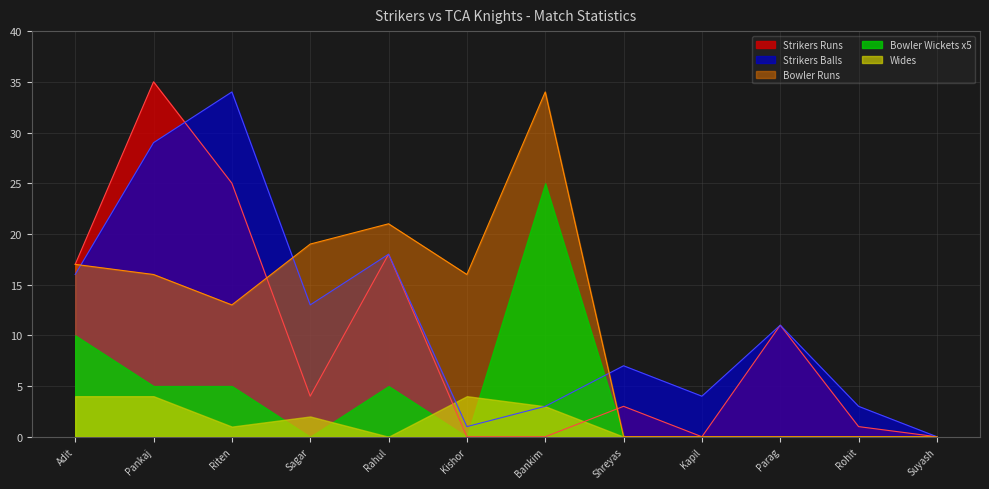

At which category is the sum across all series the highest?

Pankaj